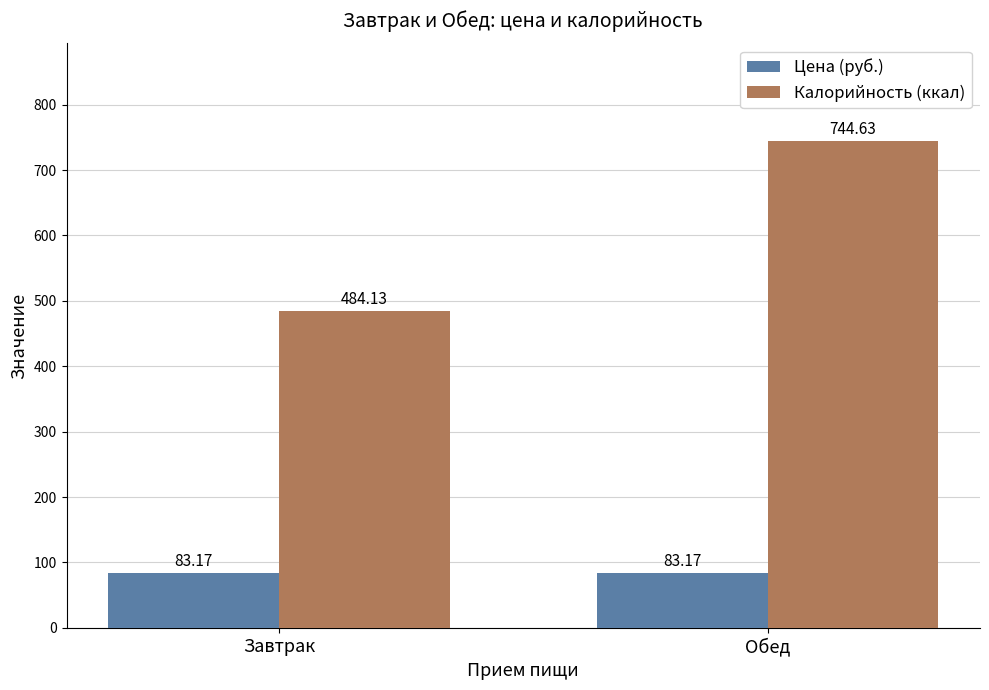

How many bars are there in each group?

2